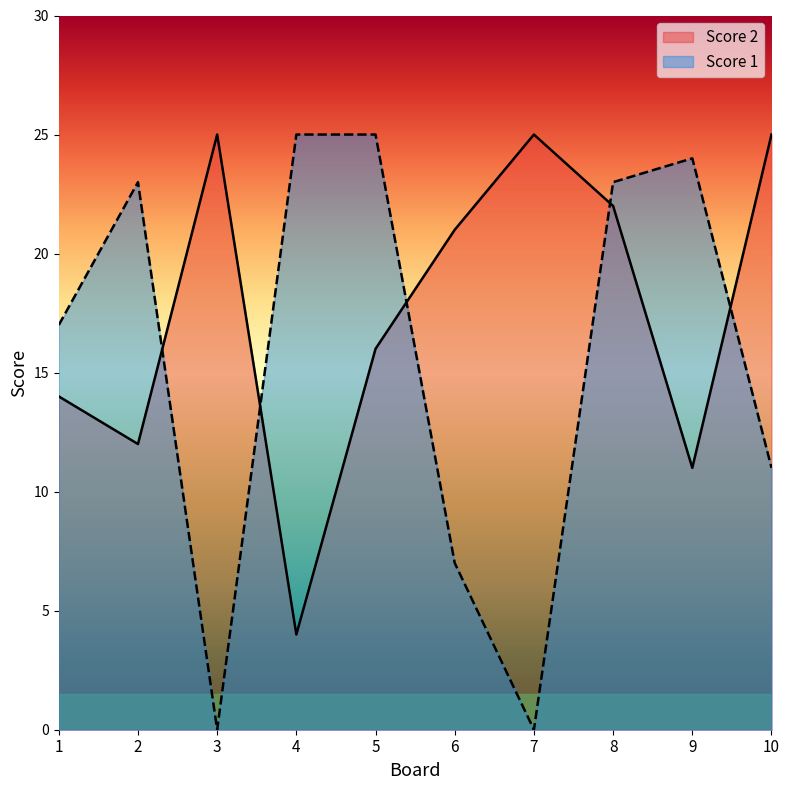

The Score 2 series shows 12 at 3. True or false?

False